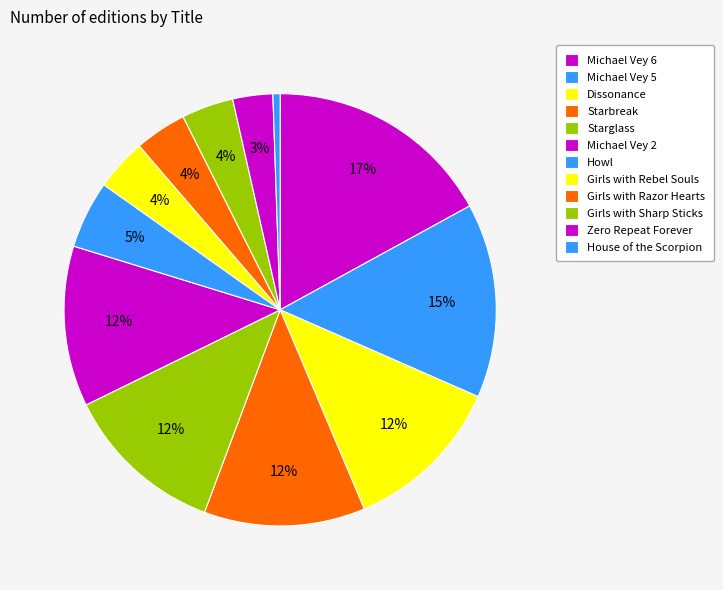

Do House of the Scorpion and Girls with Rebel Souls together represent more than half of the pie?

No